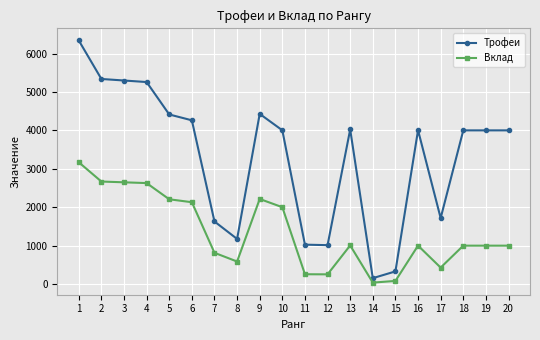

What is the greatest value displayed?

6342